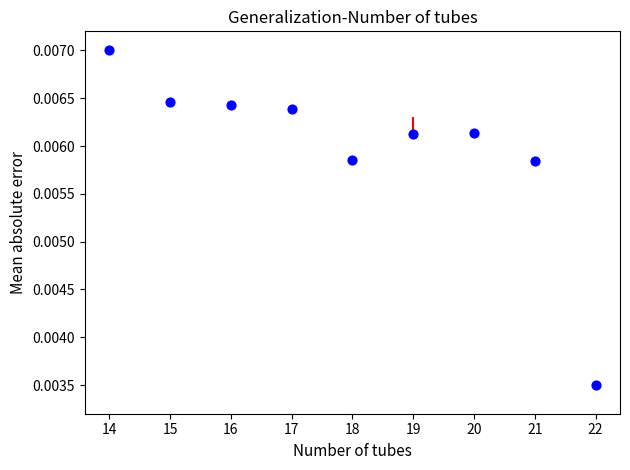

What is the average X value?

18.0